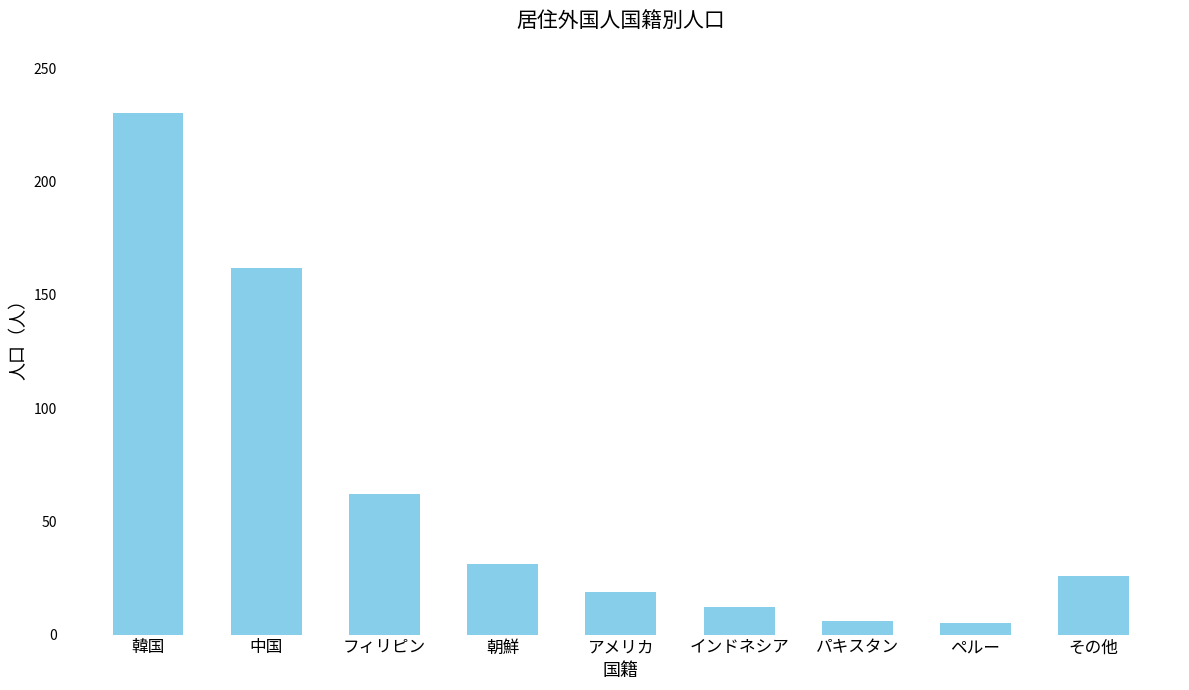

The chart shows a value of 12 at インドネシア. True or false?

True